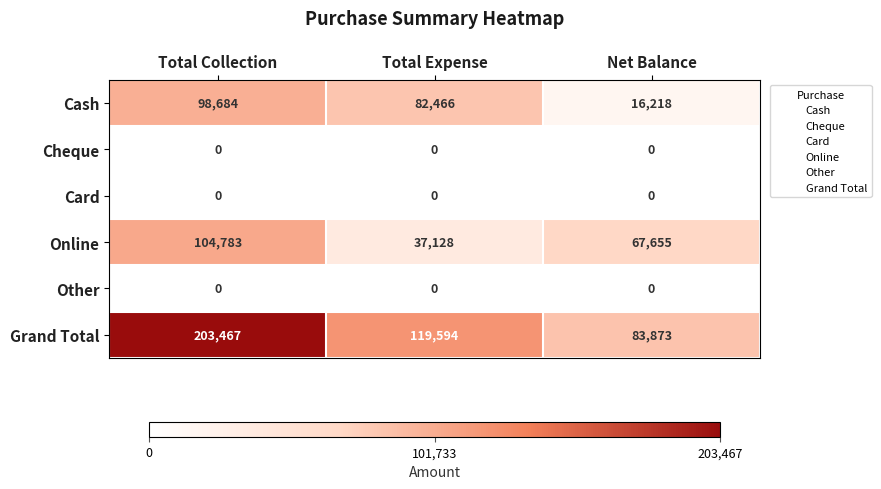

What is the total value across all series at Net Balance?

167746